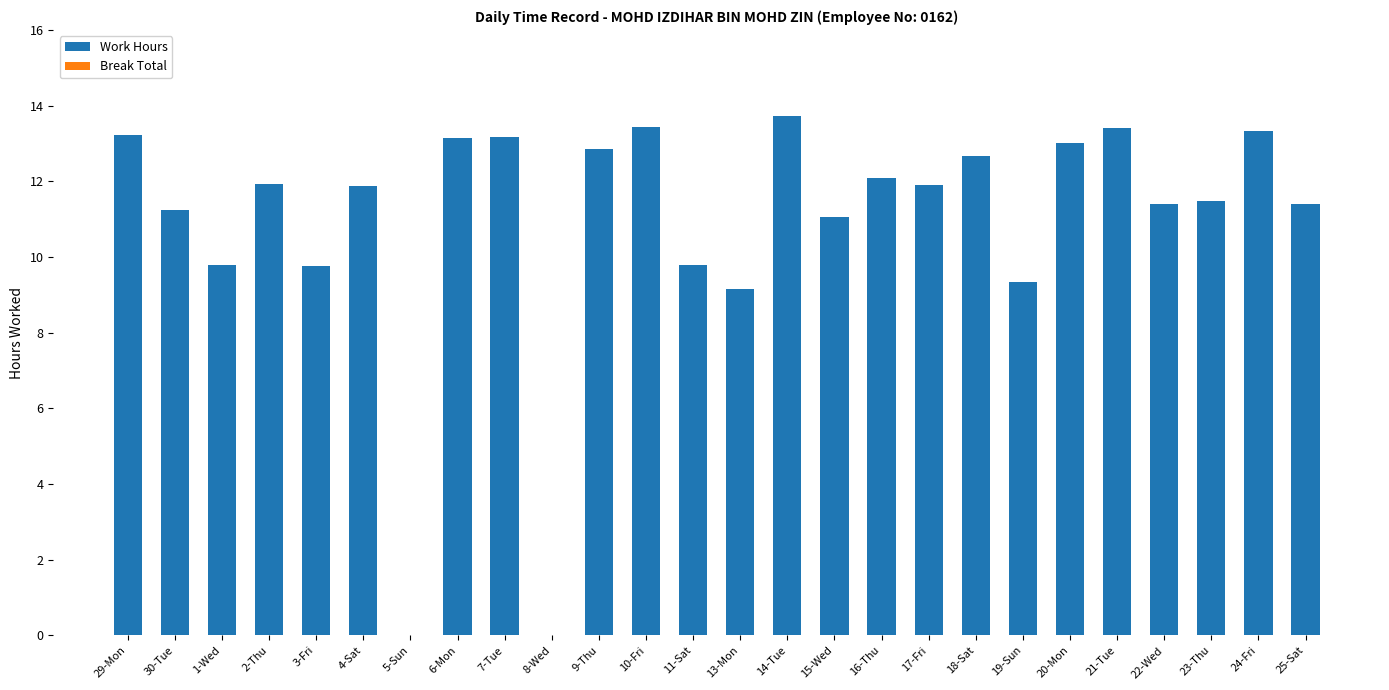

Count the number of categories in the chart.

26